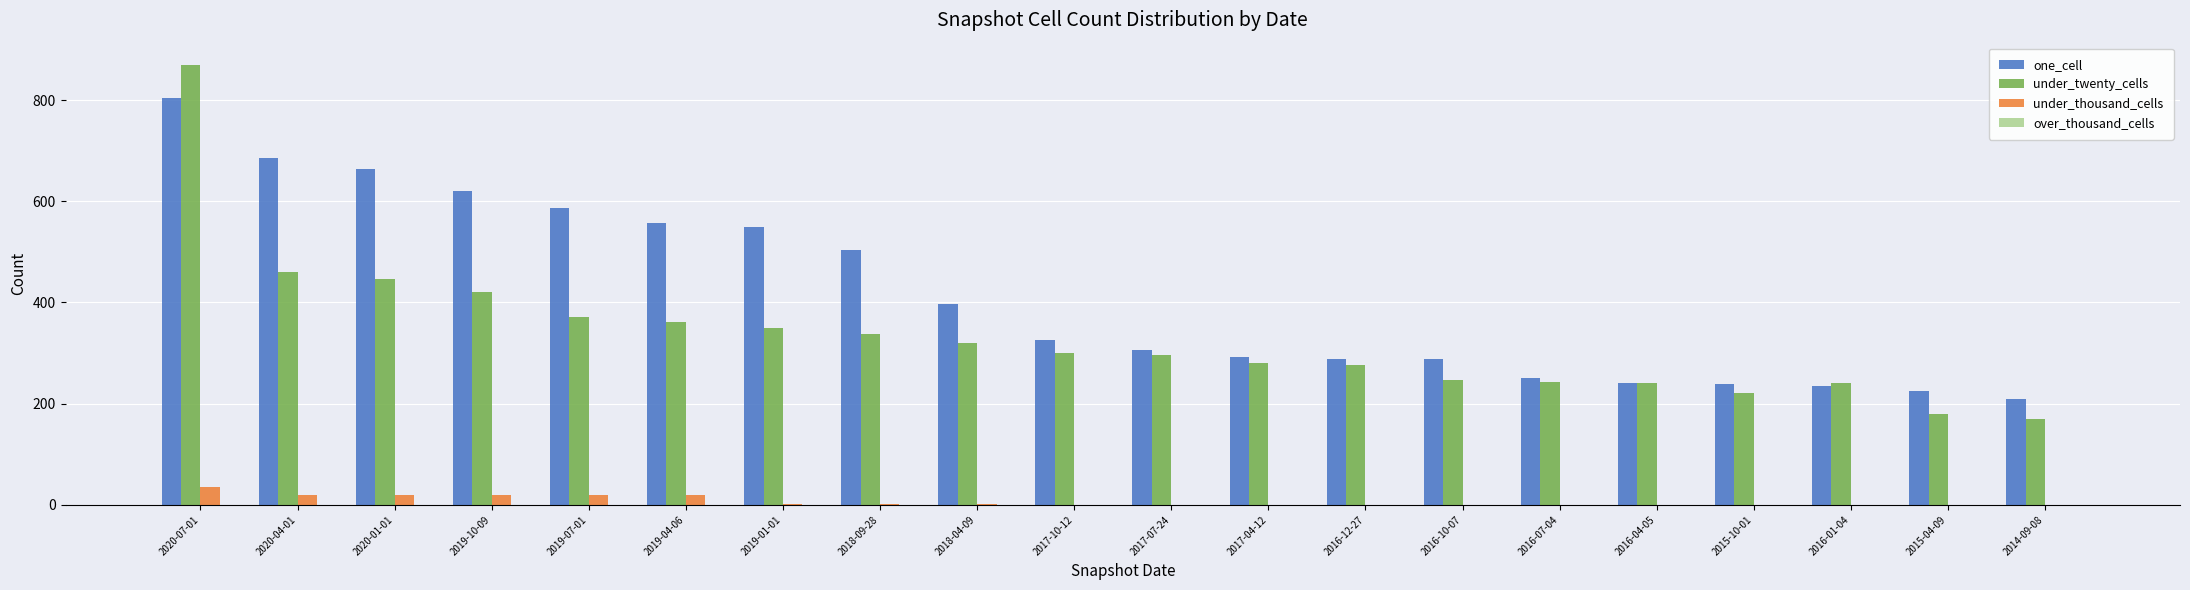

Which series changed the most between 2018-04-09 and 2017-10-12?

one_cell